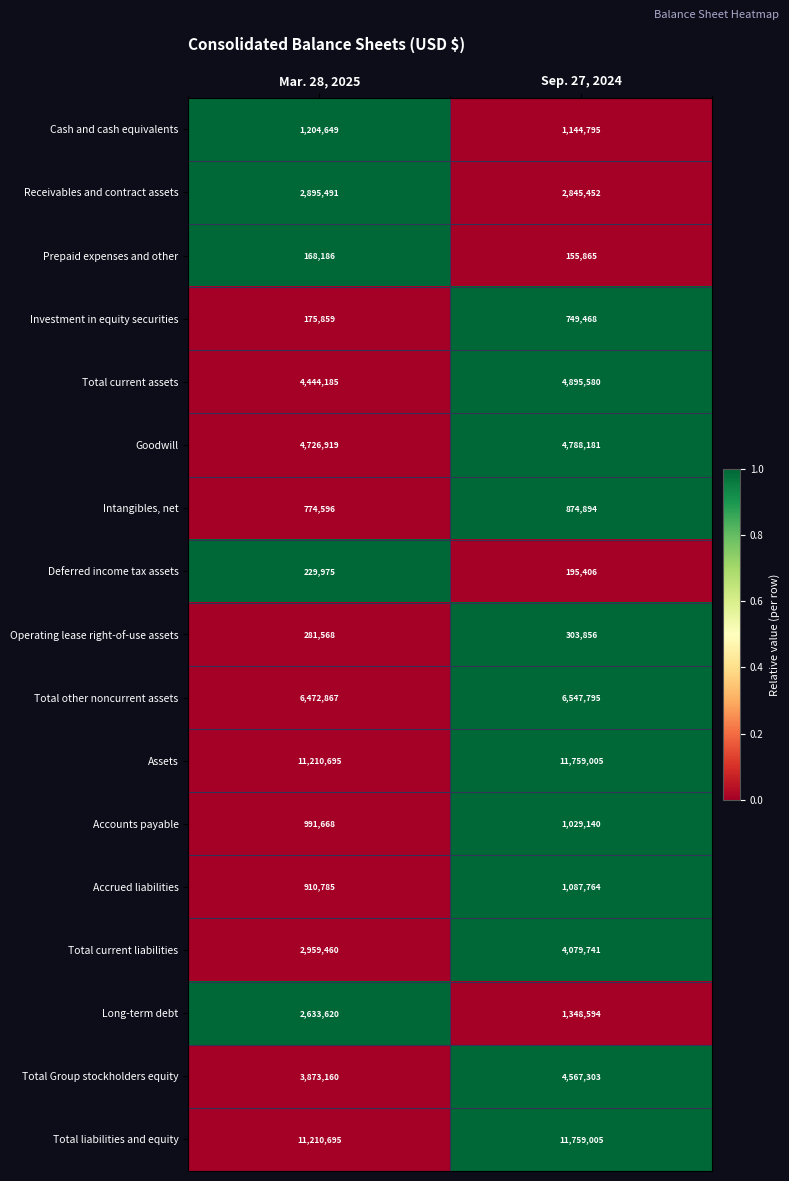

The value of Accounts payable at Mar. 28, 2025 is 629945. True or false?

False